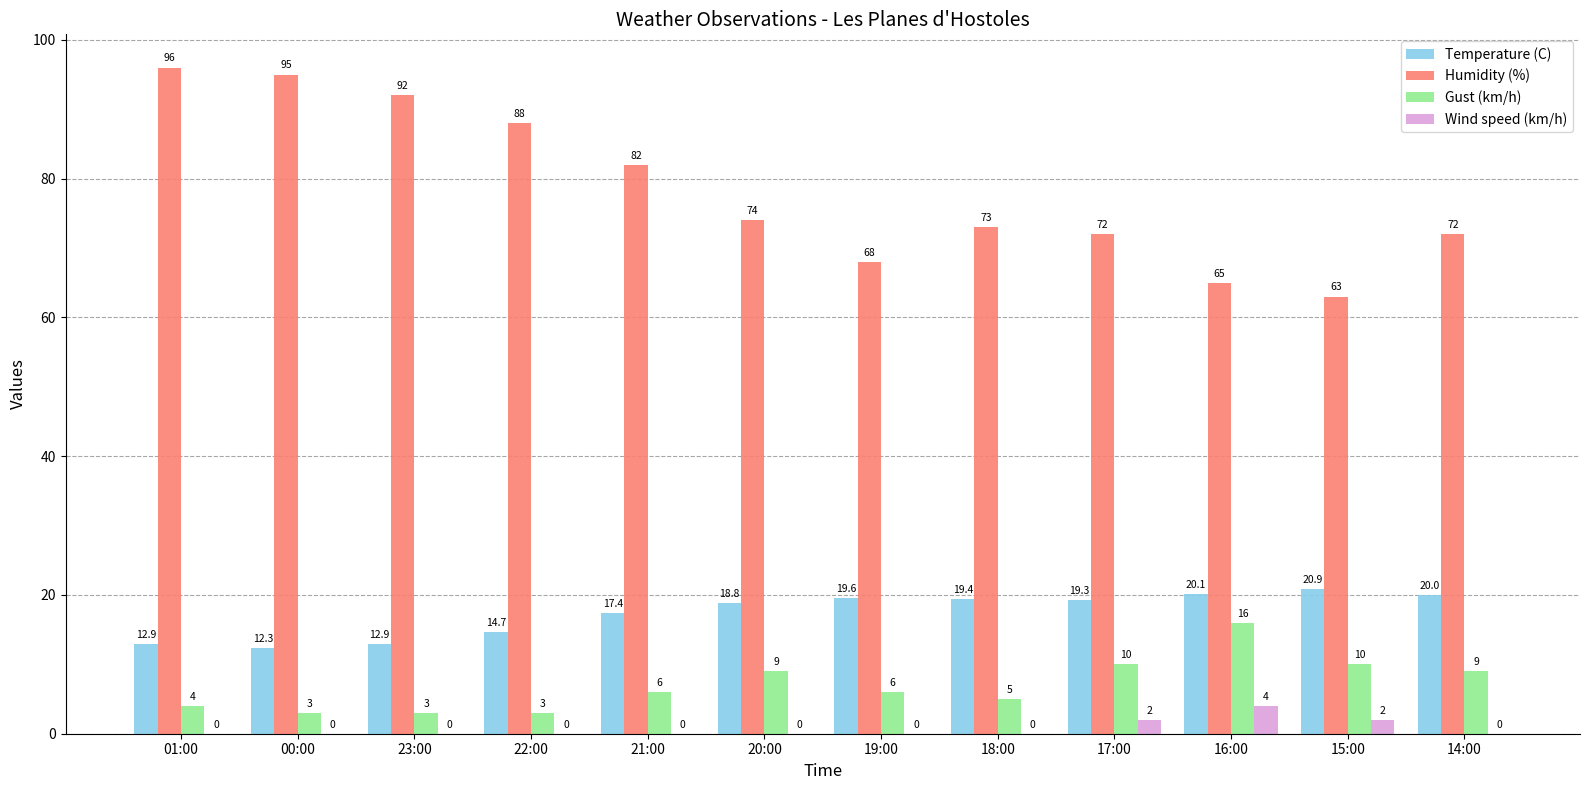

The Humidity (%) series shows 93.4 at 15:00. True or false?

False